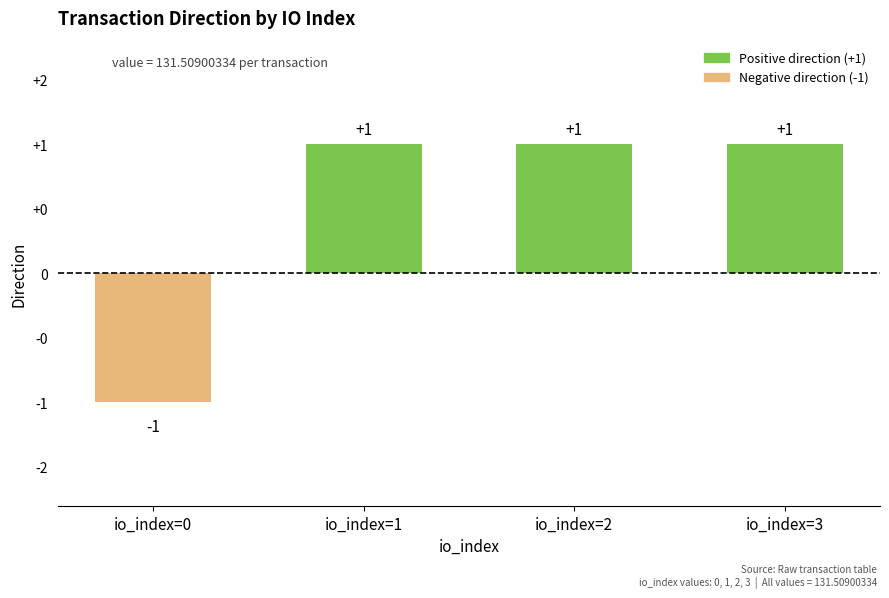

Reading right to left, list all the values displayed in this chart.

io_index=3=1	io_index=2=1	io_index=1=1	io_index=0=-1